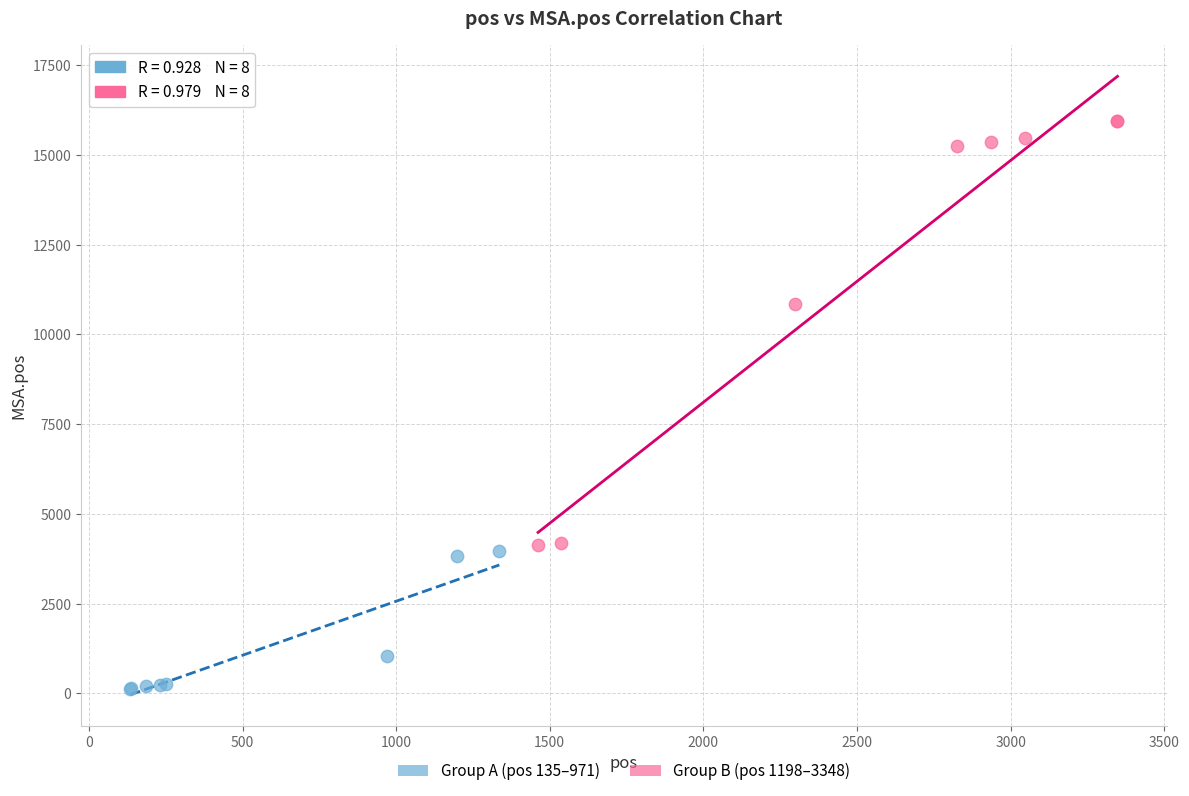

Which series contains the lowest Y value?

Group A (pos 135–971)